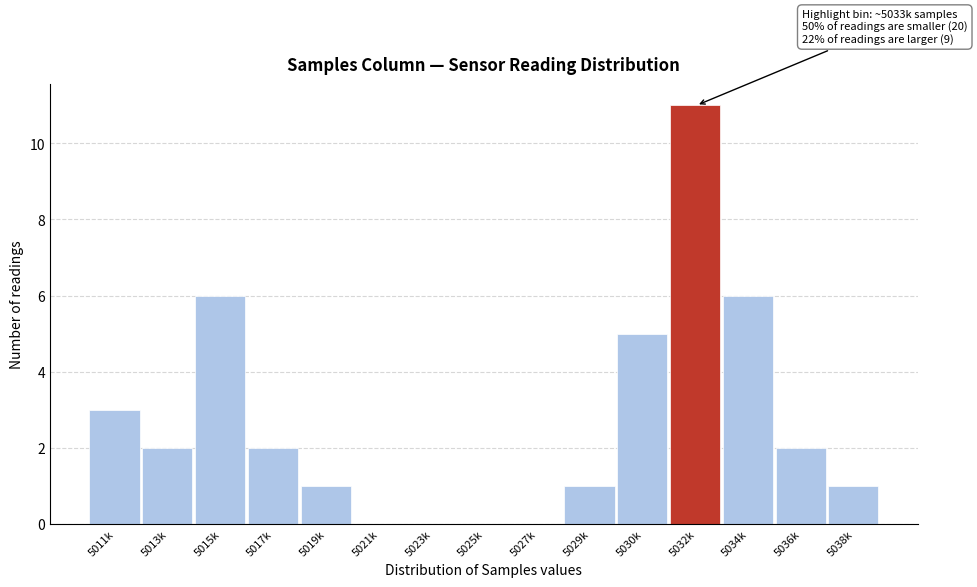

Reading left to right, what are all the values shown in this chart?

5011k=3	5013k=2	5015k=6	5017k=2	5019k=1	5021k=0	5023k=0	5025k=0	5027k=0	5029k=1	5030k=5	5032k=11	5034k=6	5036k=2	5038k=1